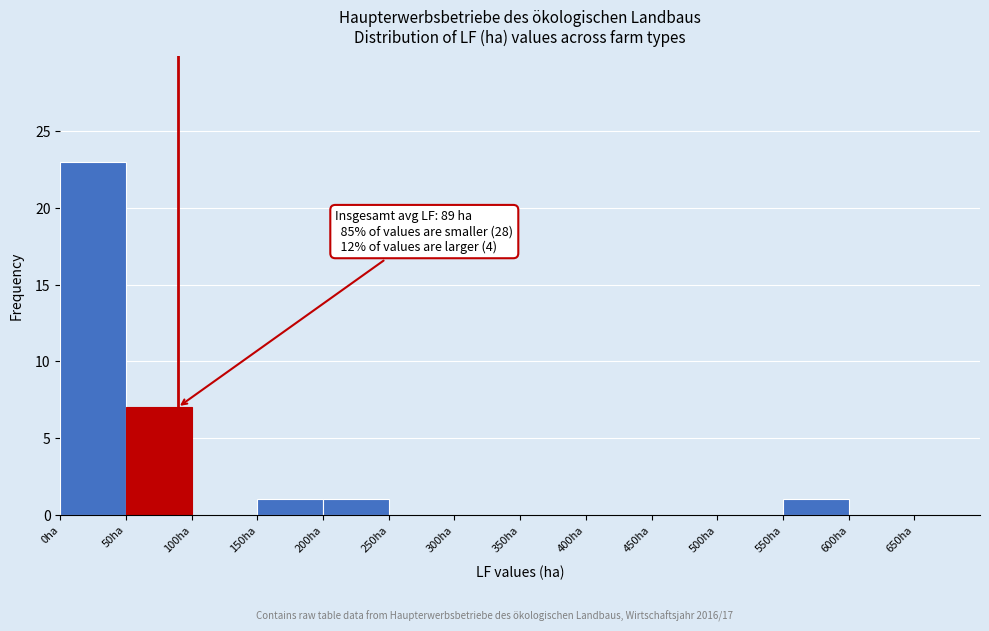

Over which range of the x-axis is the bar tallest?

0 to 50